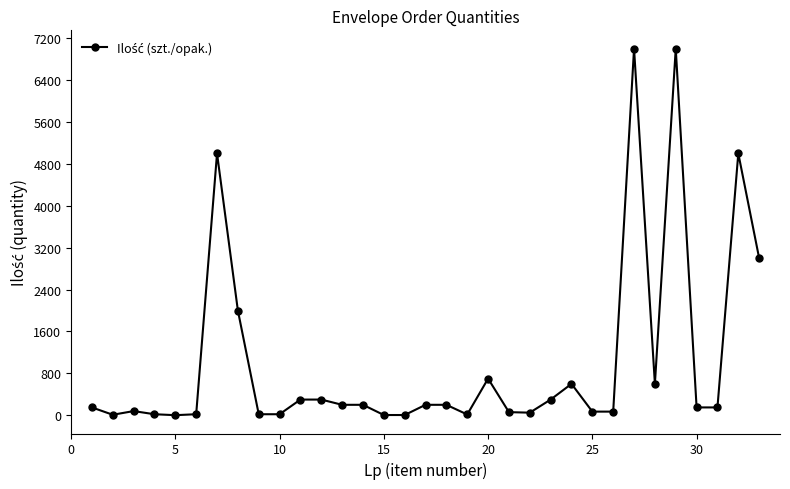

What is the maximum value shown in the chart?

7000